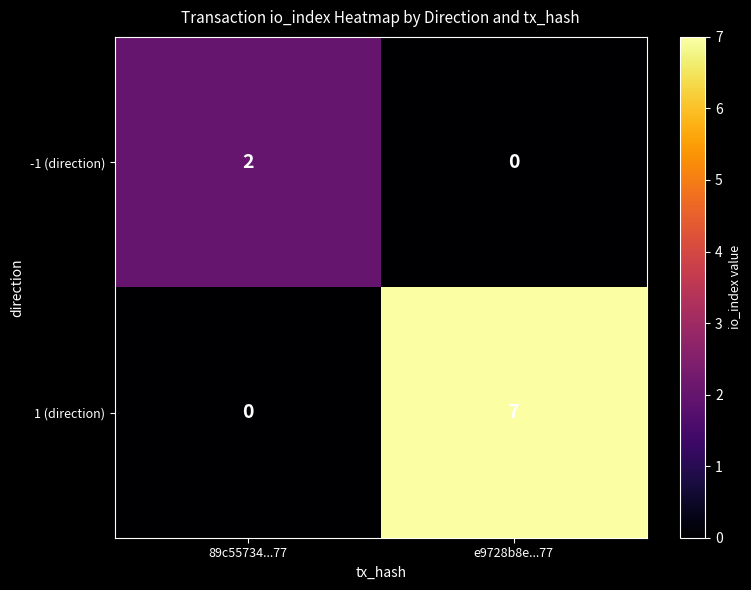

Which series has the widest spread of values?

1 (direction)